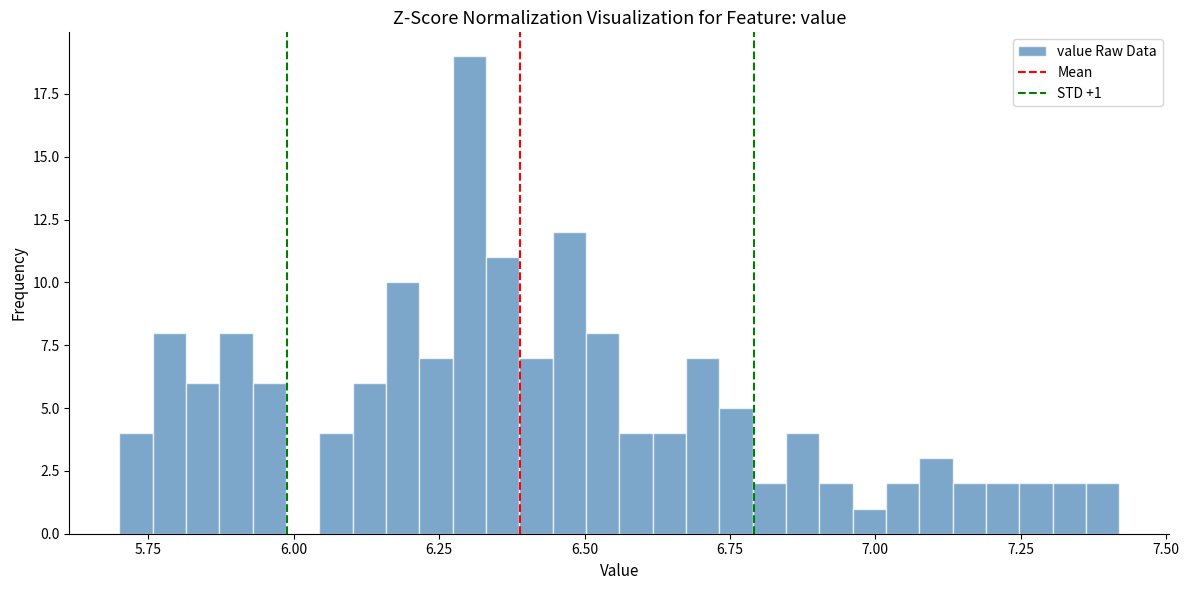

Around what value on the x-axis is the tallest bar? Give the approximate position of its centre, as read against the axis.

6.30